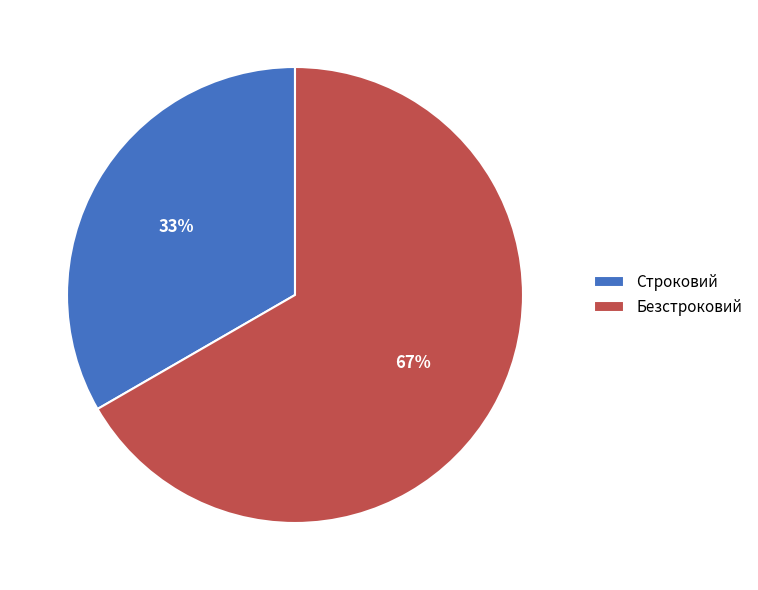

Which category has the biggest portion of the pie?

Безстроковий